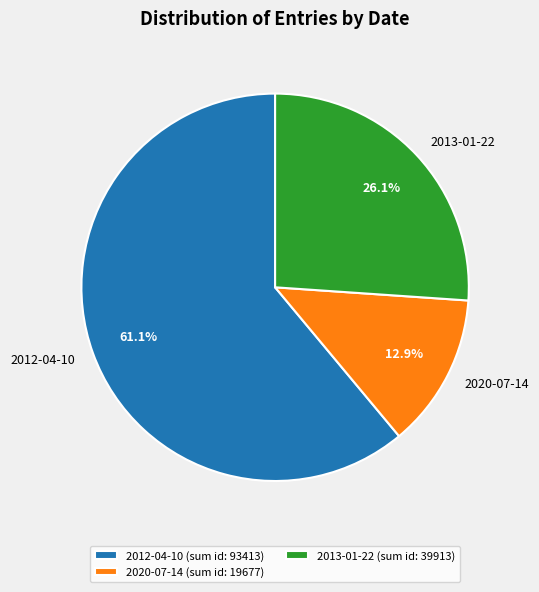

What is the ratio of the value at 2013-01-22 to the value at 2012-04-10?

0.4